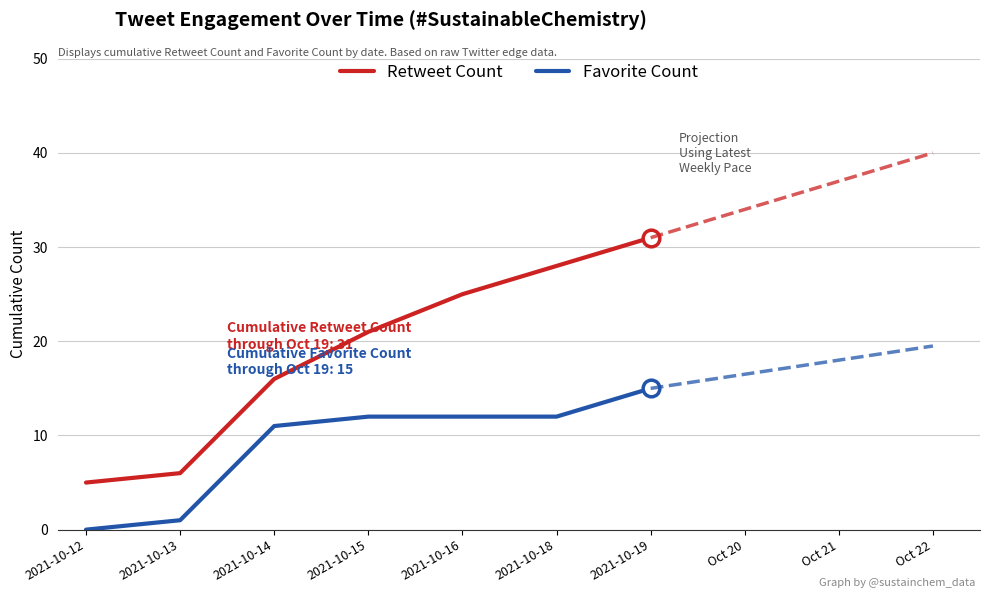

Where is Retweet Count nearest to the value 18?

2021-10-14